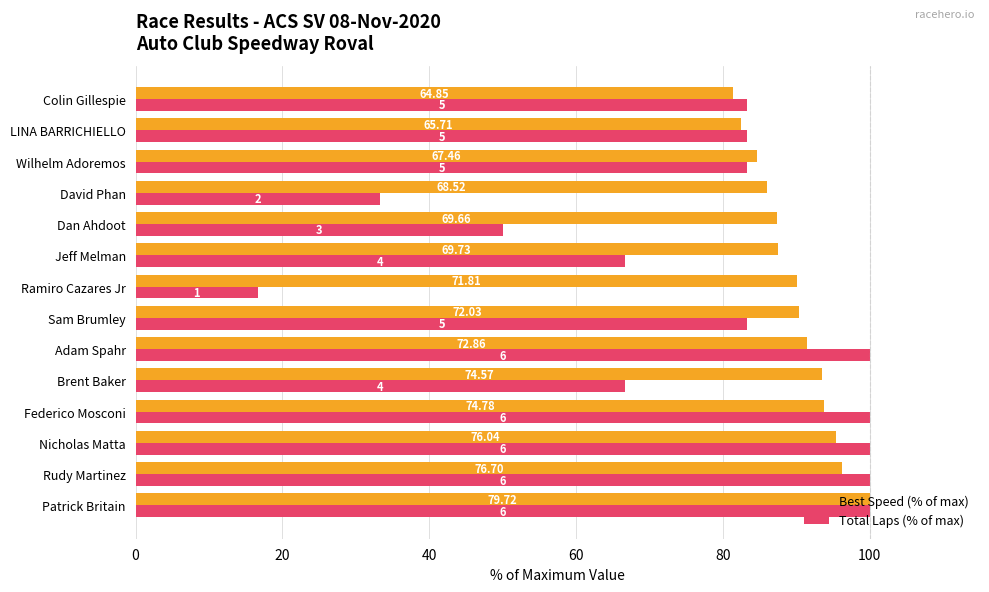

What are all the series names shown in the legend?

Best Speed (% of max), Total Laps (% of max)